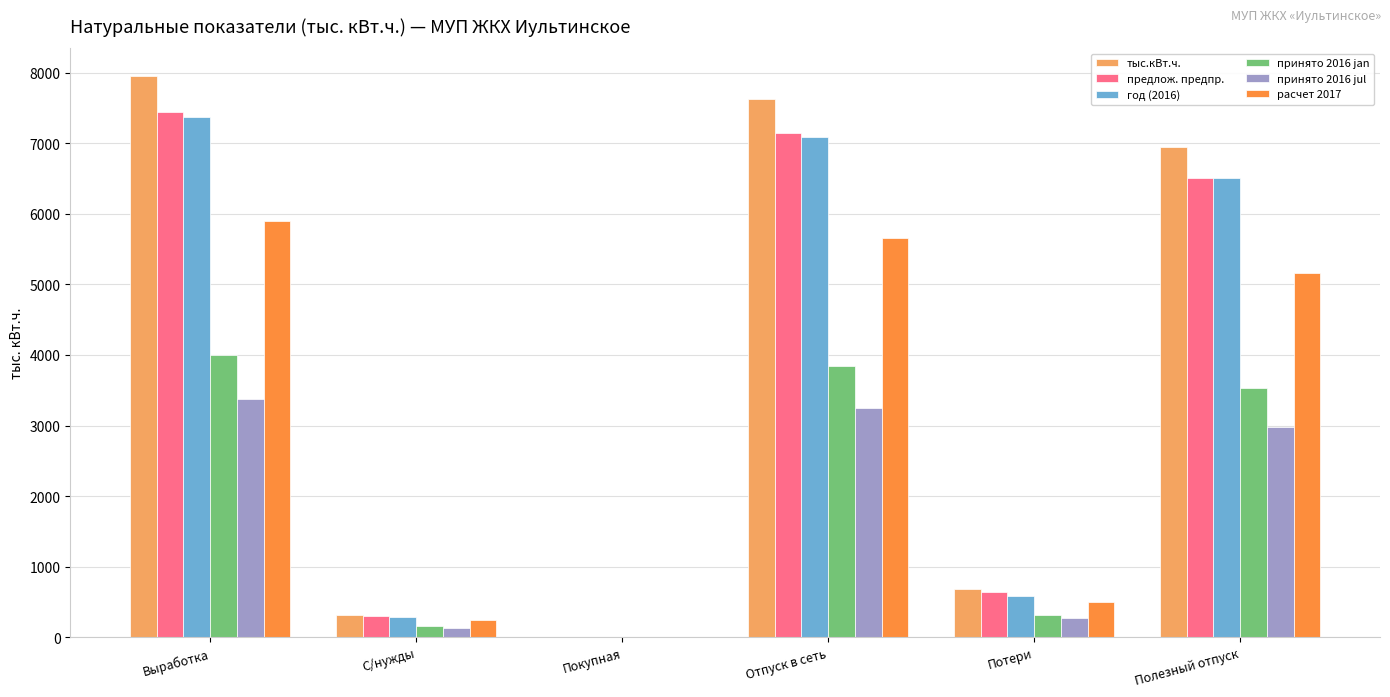

True or false: расчет 2017 has a value of 5157.8 at Полезный отпуск.

True